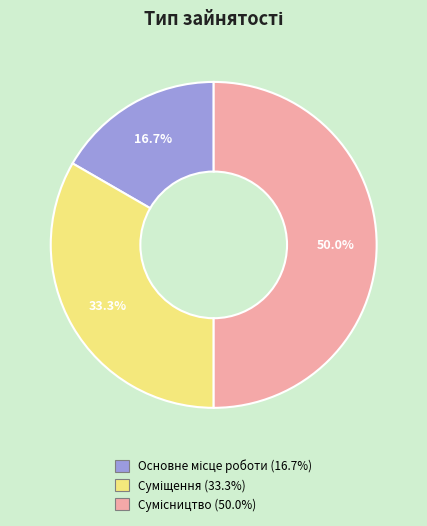

How many slices are in this pie chart?

3